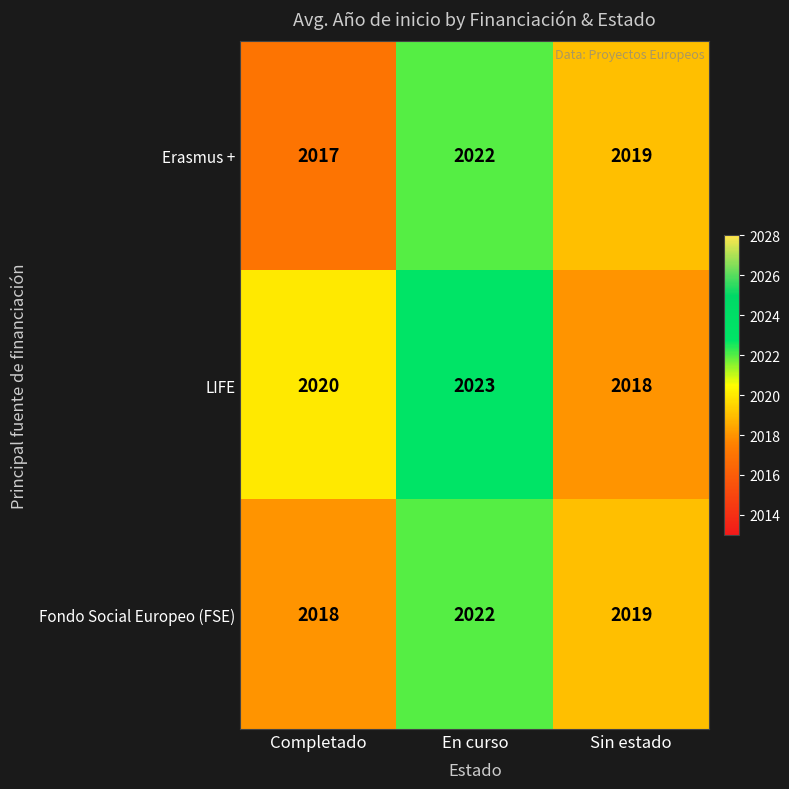

What is the minimum value shown in the chart?

2017